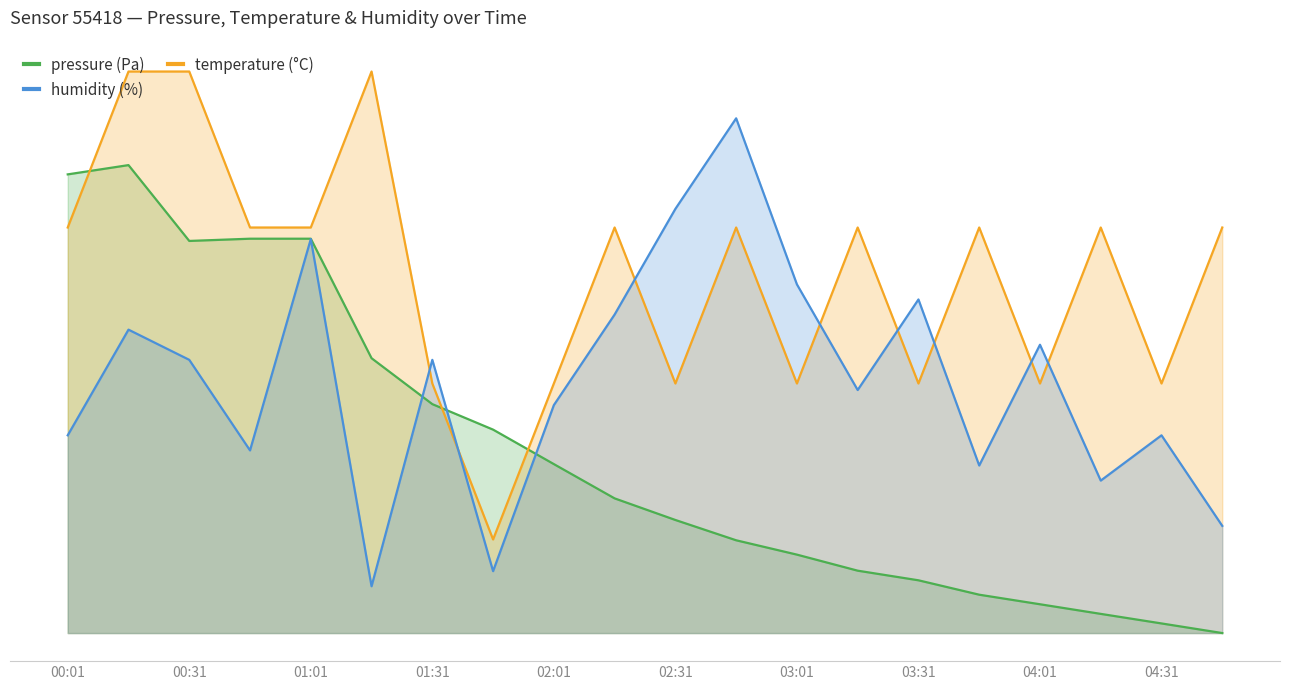

Rank the series by their average value, from lowest to highest.

pressure, humidity, temperature